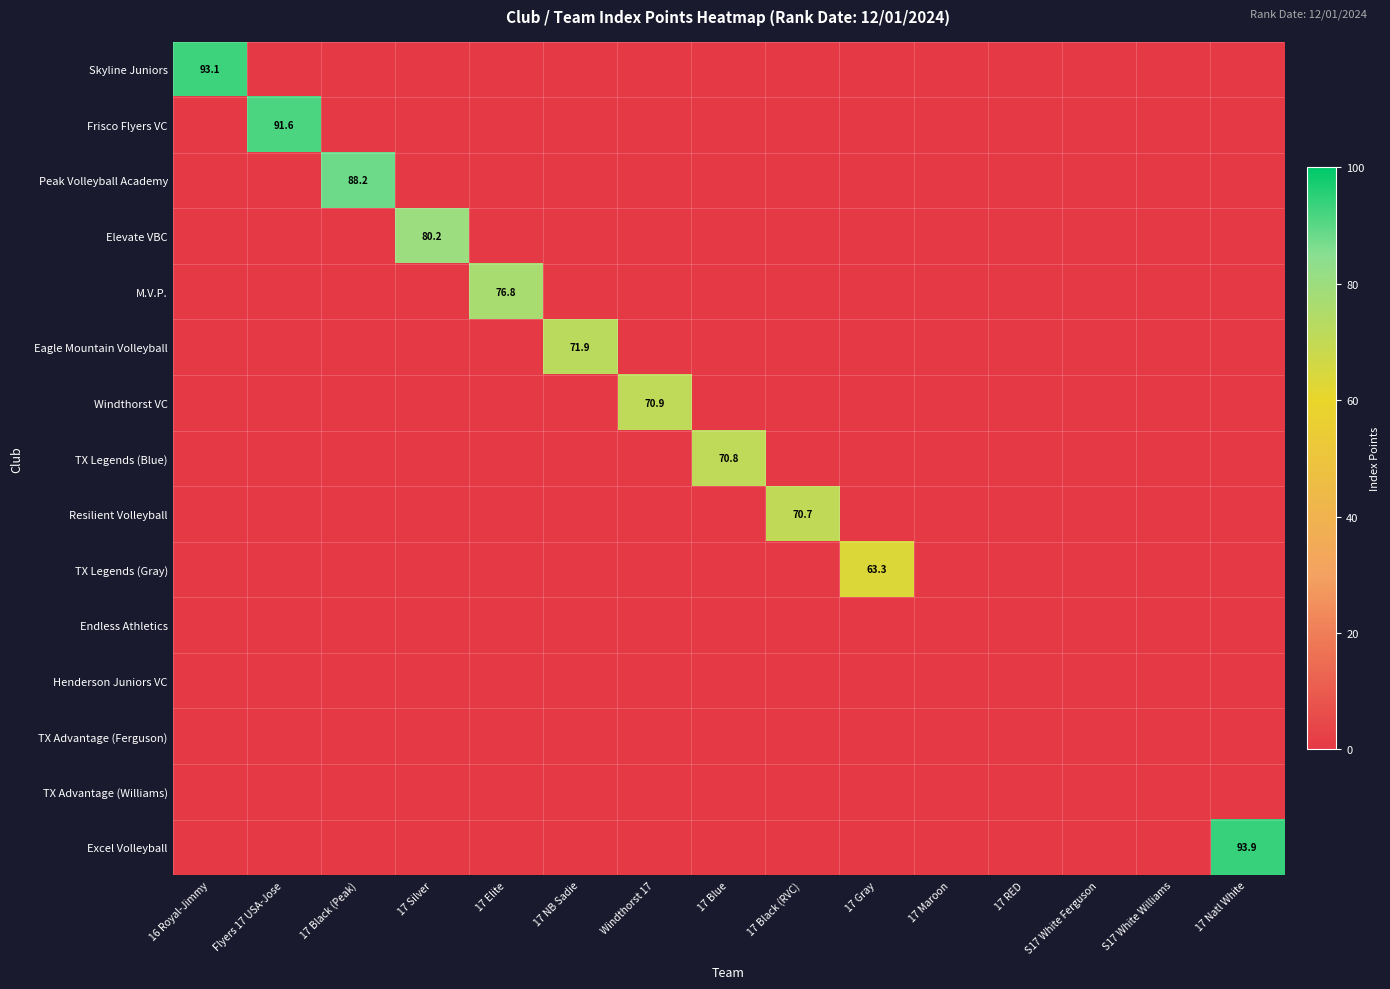

Which category has the lowest value in the Excel Volleyball series?

16 Royal-Jimmy